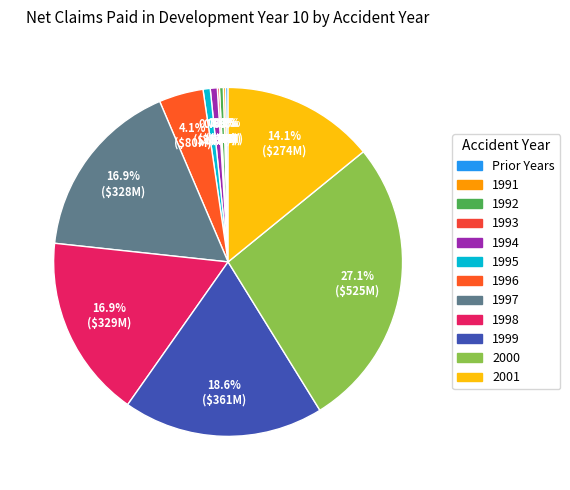

What percentage do 1997 and 1992 together represent?

17.2%